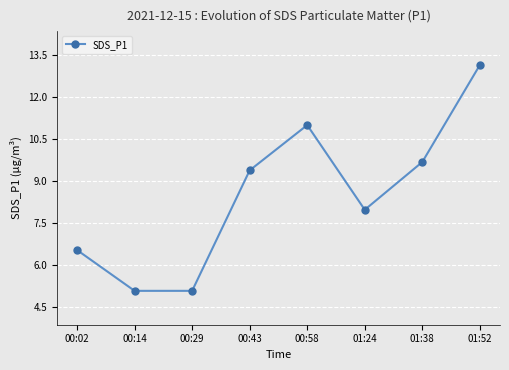

What is the value of the 3rd point from the left?

5.1